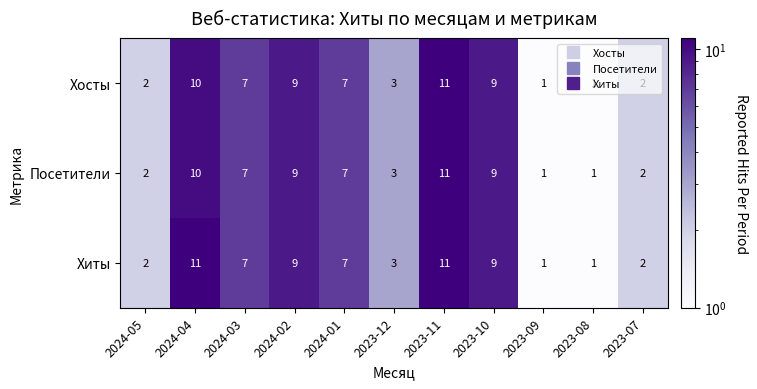

The Посетители series shows 2 at 2024-03. True or false?

False